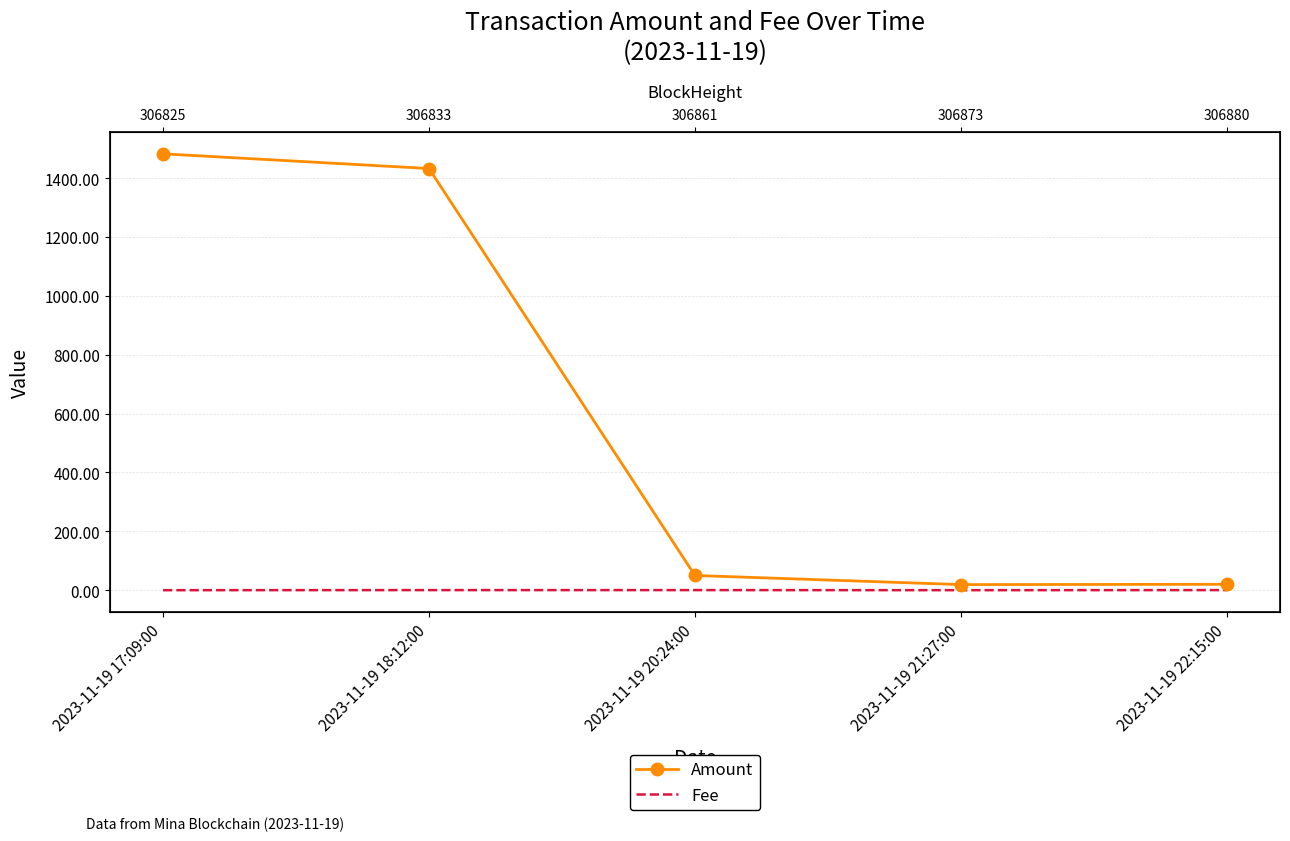

Which category has the lowest value across all series?

2023-11-19 17:09:00